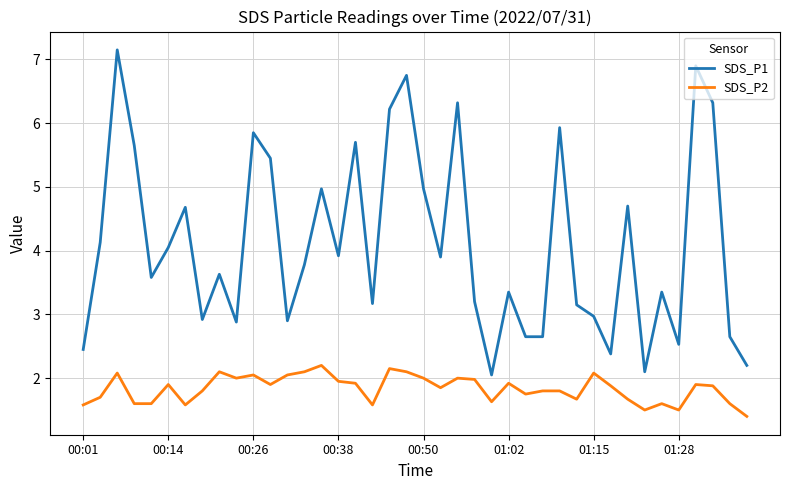

Rank the series by their maximum value, from lowest to highest.

SDS_P2, SDS_P1